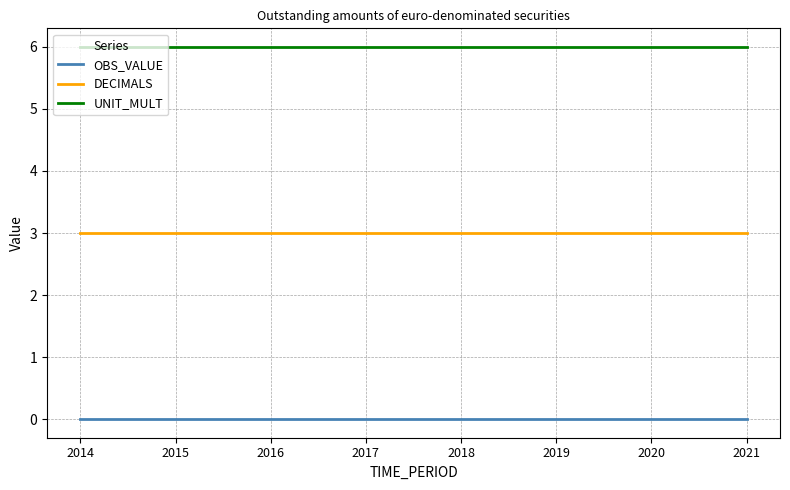

Is this an area chart (filled region under the line)?

No